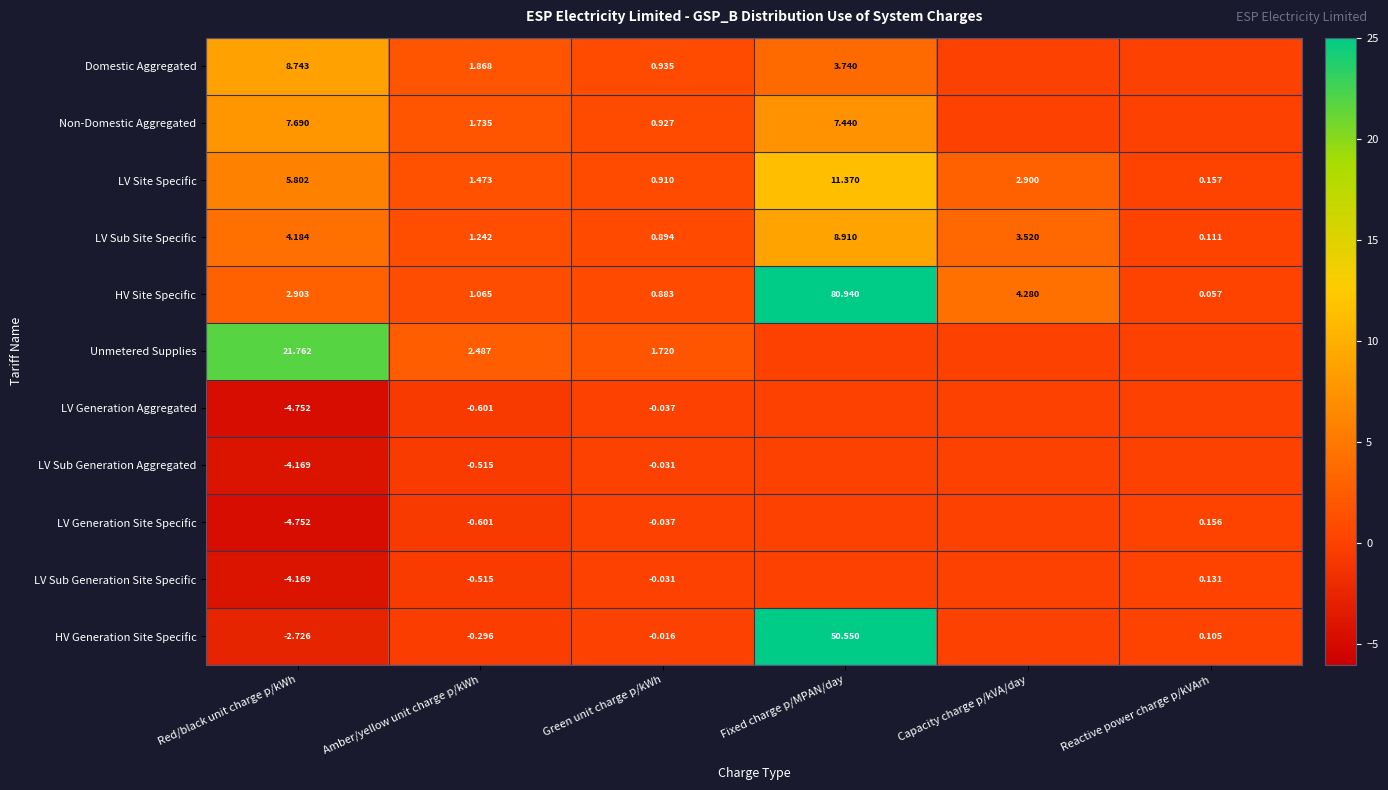

Which category has the lowest value across all series?

Red/black unit charge p/kWh